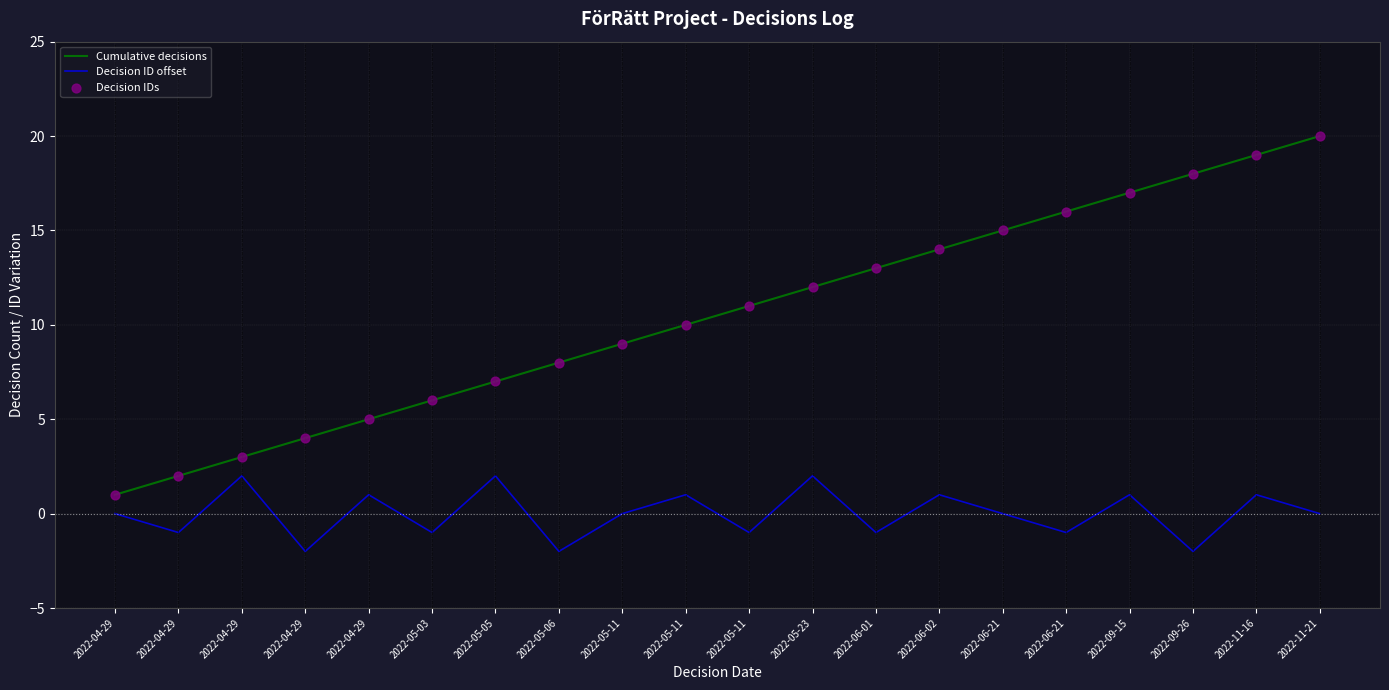

At how many categories does at least one series exceed 6?

14